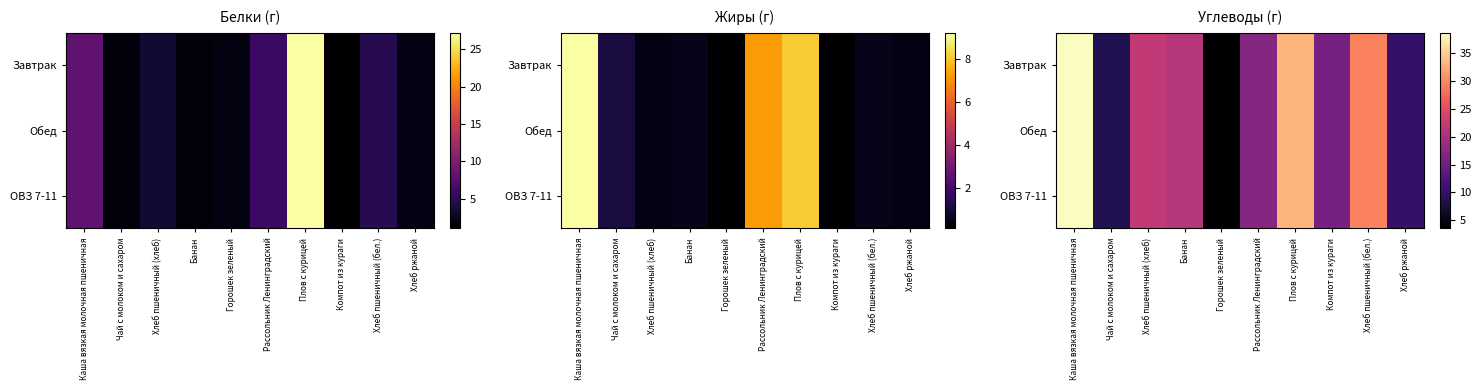

How many values in the ОВЗ 7-11 series are below 21?

5